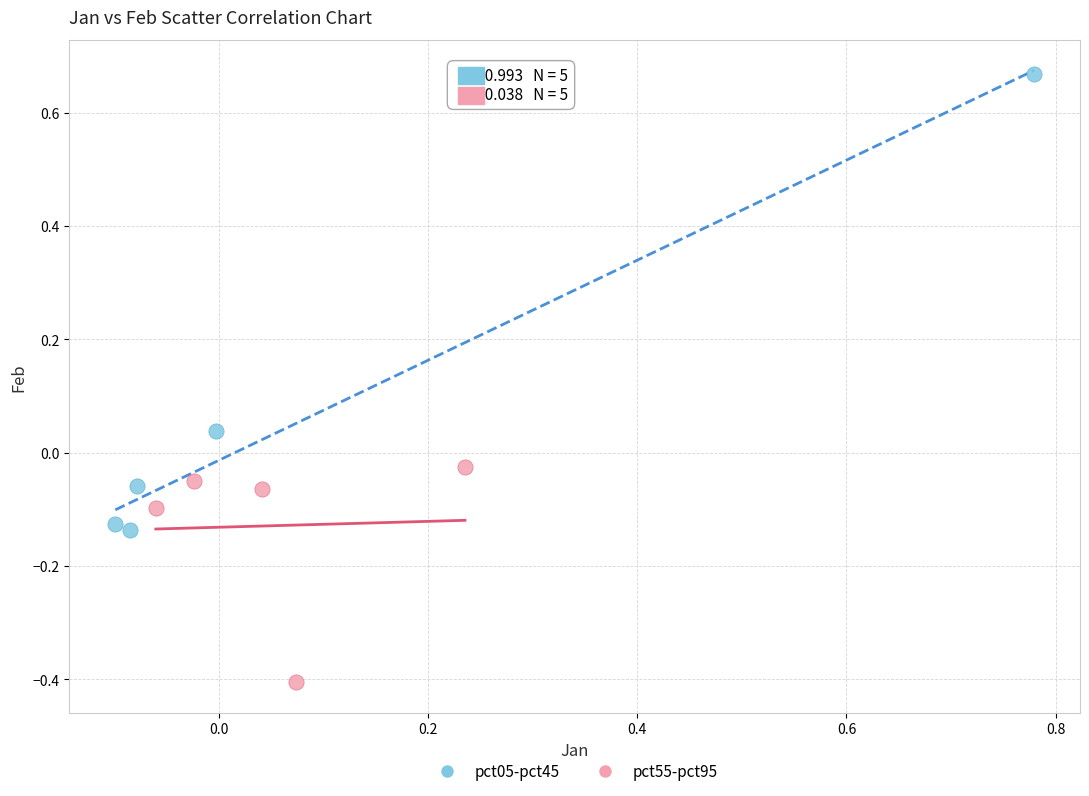

What are all the series names shown in the legend?

pct05-pct45, pct55-pct95